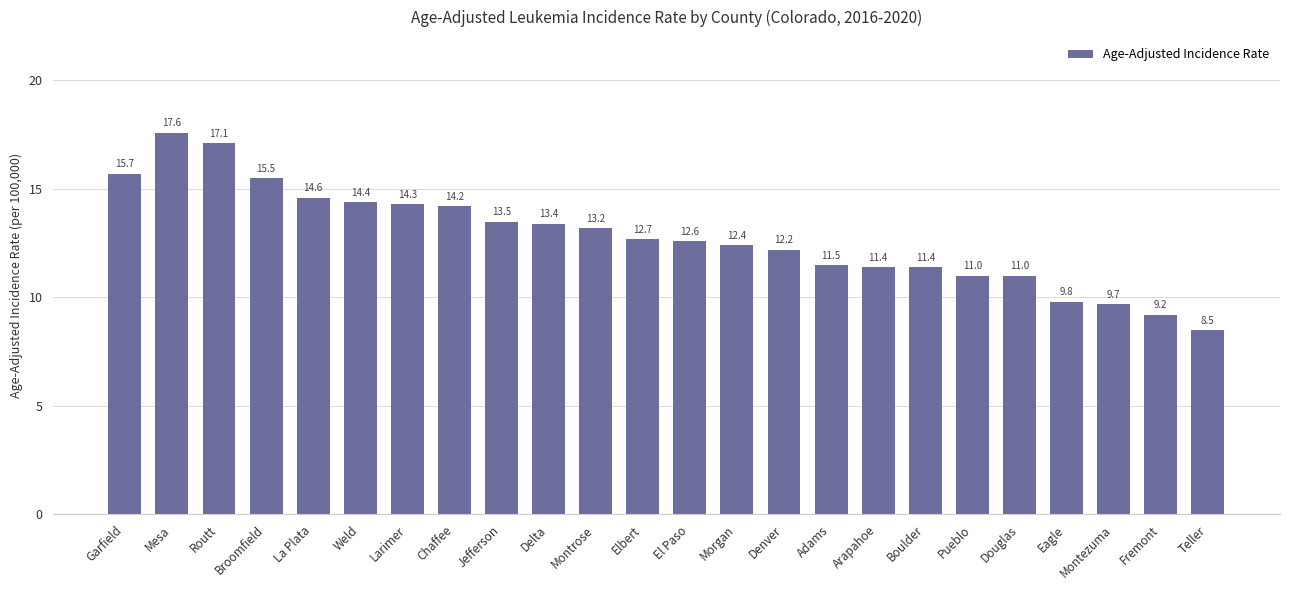

Reading right to left, what are all the values shown in this chart?

Teller=8.5	Fremont=9.2	Montezuma=9.7	Eagle=9.8	Douglas=11.0	Pueblo=11.0	Boulder=11.4	Arapahoe=11.4	Adams=11.5	Denver=12.2	Morgan=12.4	El Paso=12.6	Elbert=12.7	Montrose=13.2	Delta=13.4	Jefferson=13.5	Chaffee=14.2	Larimer=14.3	Weld=14.4	La Plata=14.6	Broomfield=15.5	Routt=17.1	Mesa=17.6	Garfield=15.7